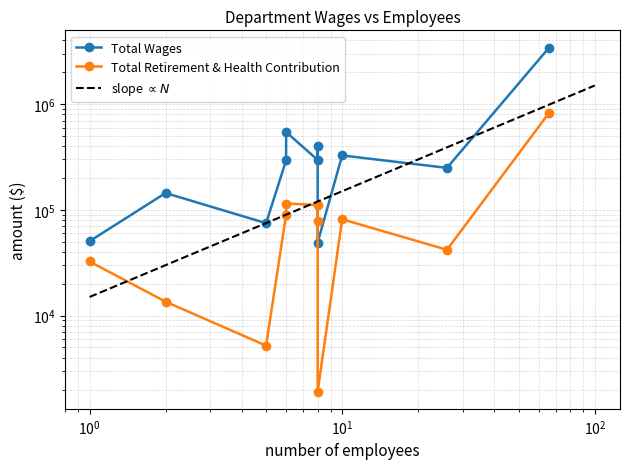

True or false: Total Retirement & Health Contribution and Total Wages cross at least once.

False